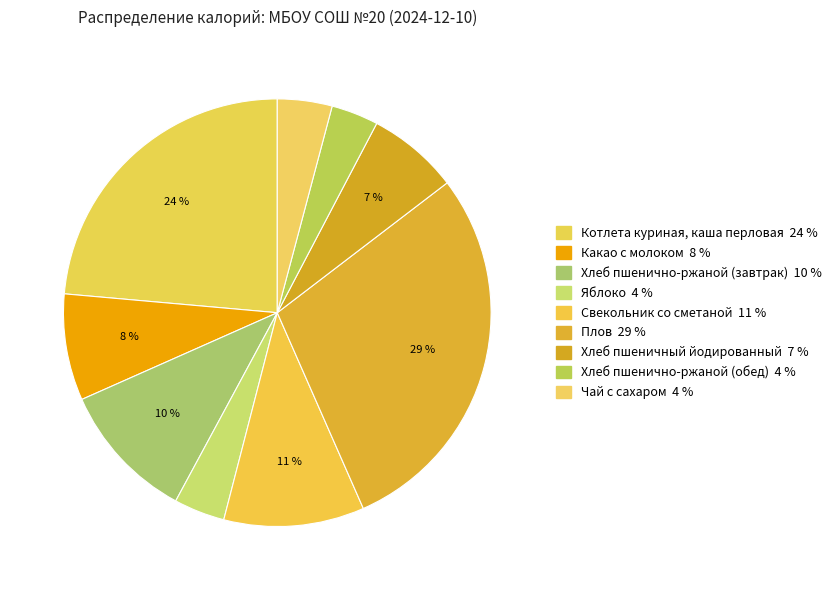

Does any single category account for the majority?

No